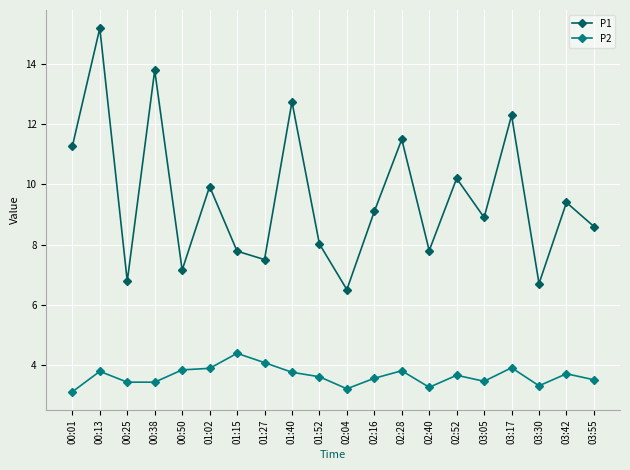

What is the difference between the P1 values at 01:27 and 02:16?

1.6